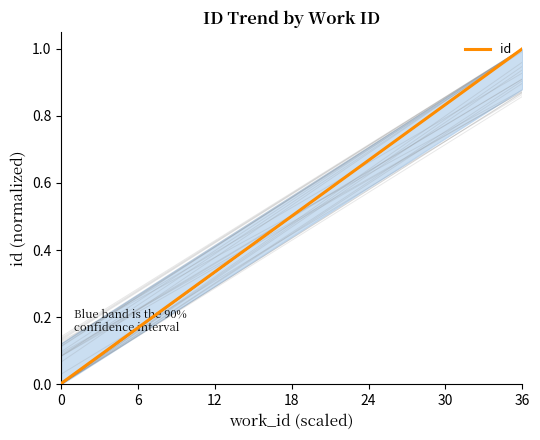

Is this an area chart (filled region under the line)?

No